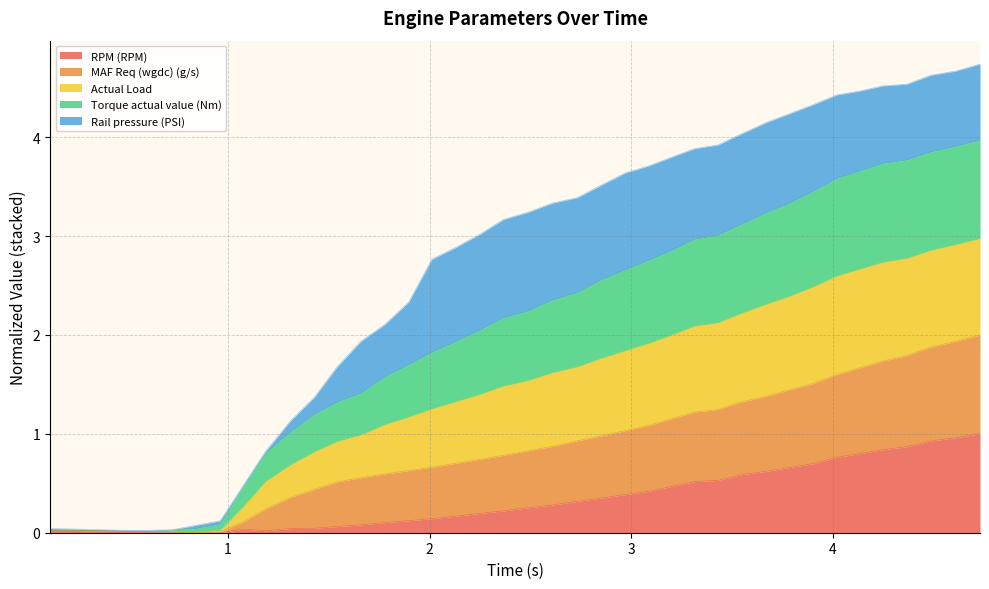

What is the maximum value for RPM (RPM)?

1.0